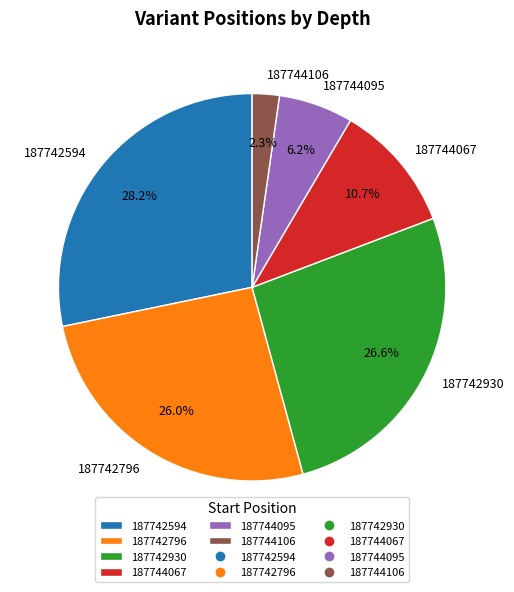

How many slices are in this pie chart?

6